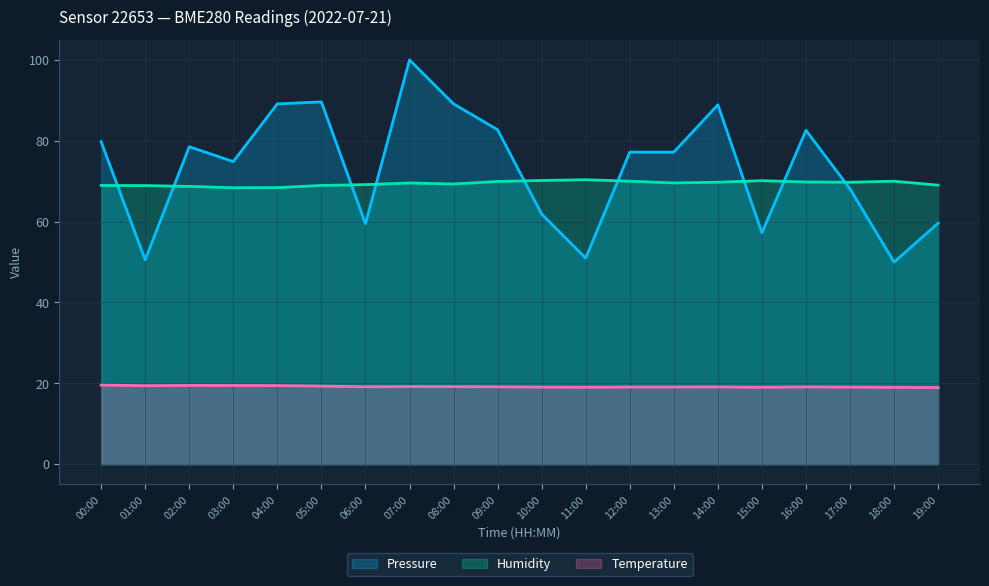

What is the difference between the Pressure values at 05:00 and 07:00?

10.4